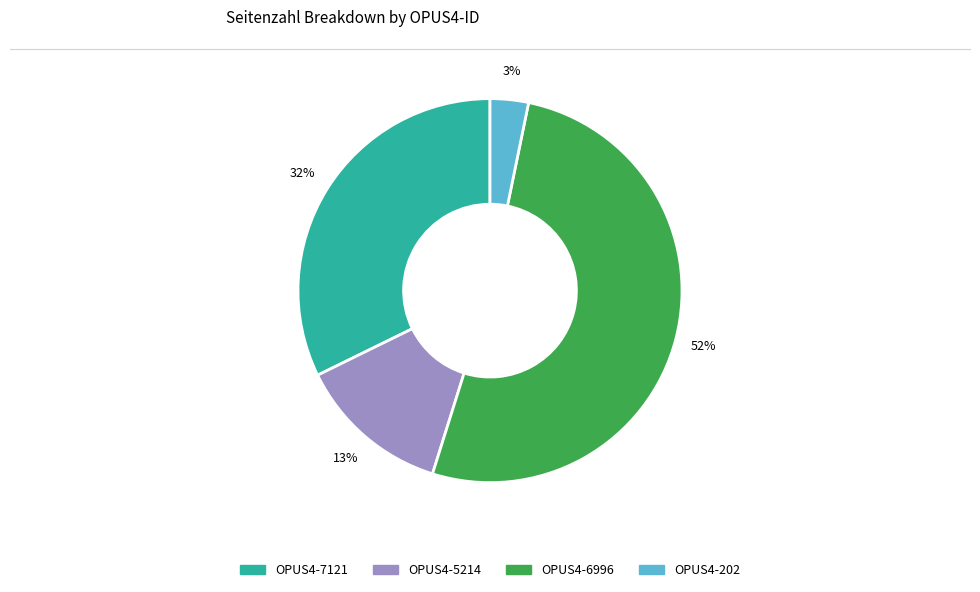

What percentage is the OPUS4-6996 slice, to the nearest percent?

52%